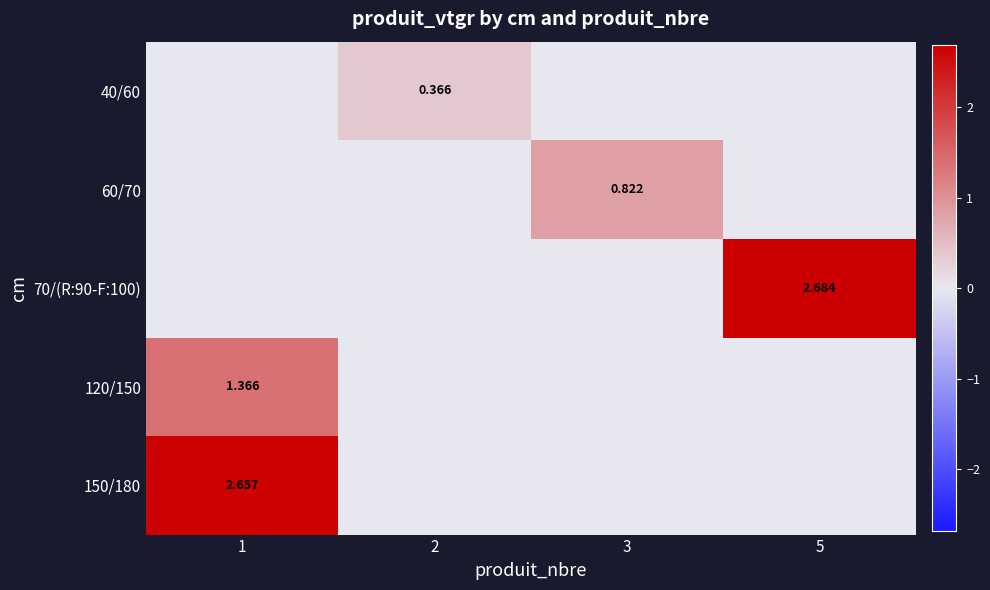

The 60/70 series shows 0.8 at 3. True or false?

True